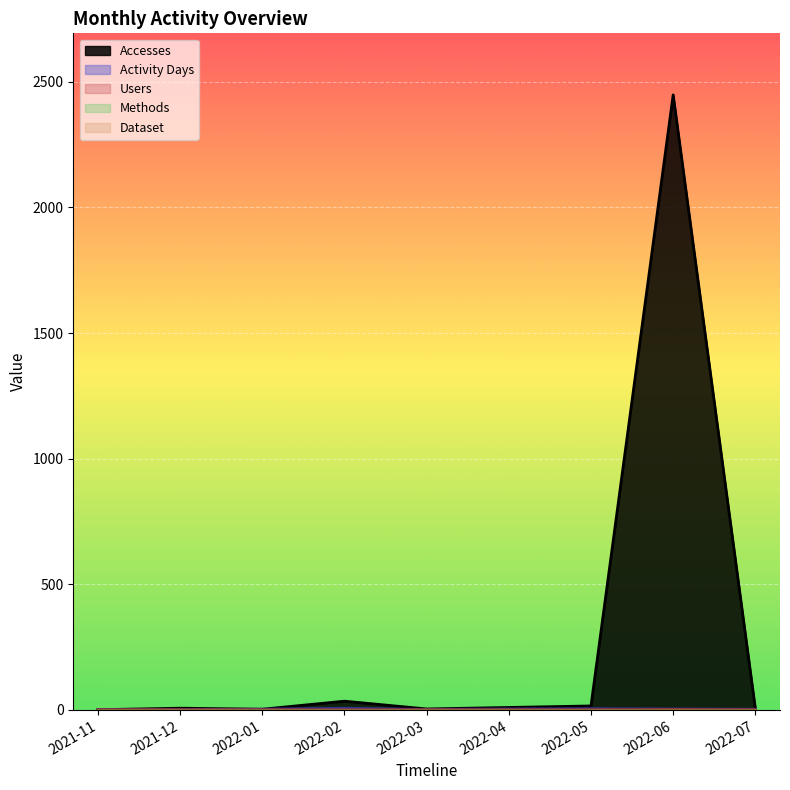

Rank the categories by Users value from lowest to highest.

2021-11, 2021-12, 2022-01, 2022-02, 2022-03, 2022-04, 2022-05, 2022-07, 2022-06